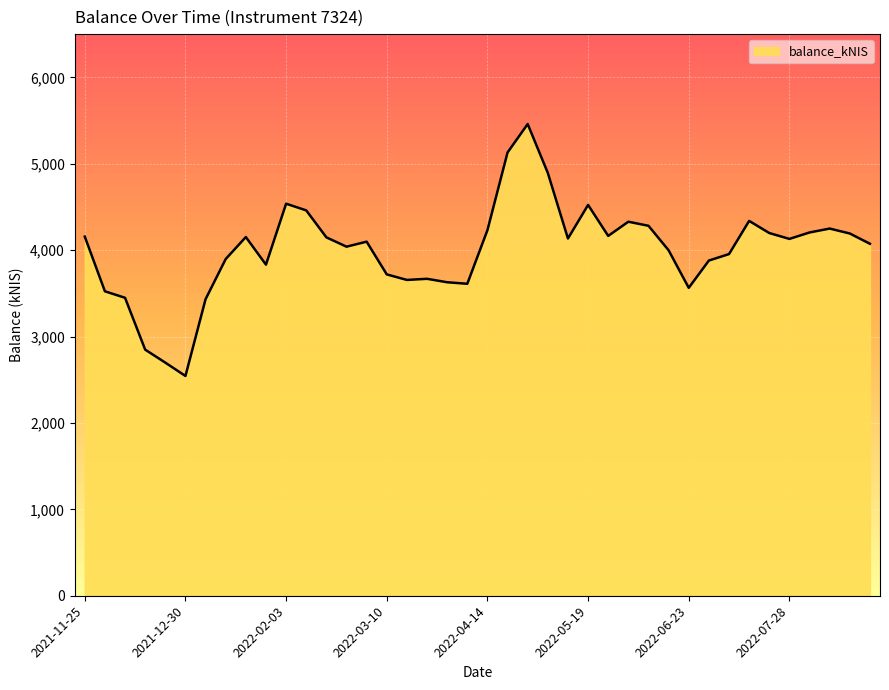

What is the greatest value displayed?

5459.4